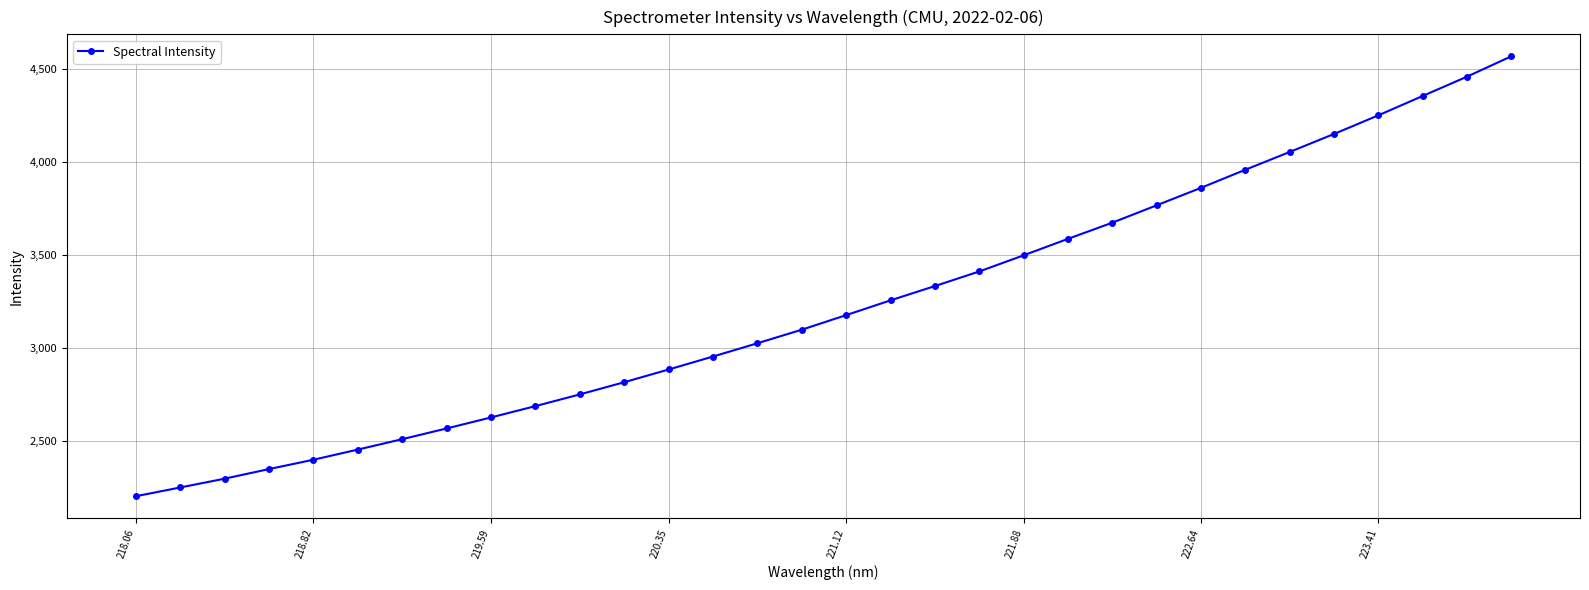

True or false: there are more than 2 points higher than both neighbors.

False